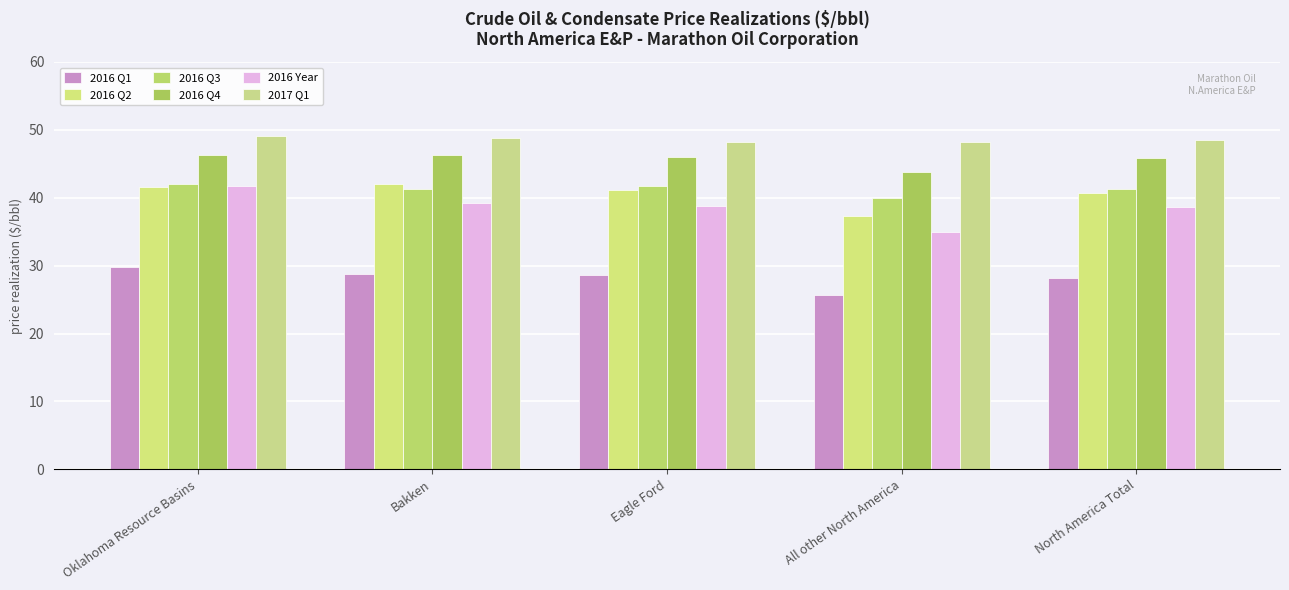

How many categories are shown in the chart?

5